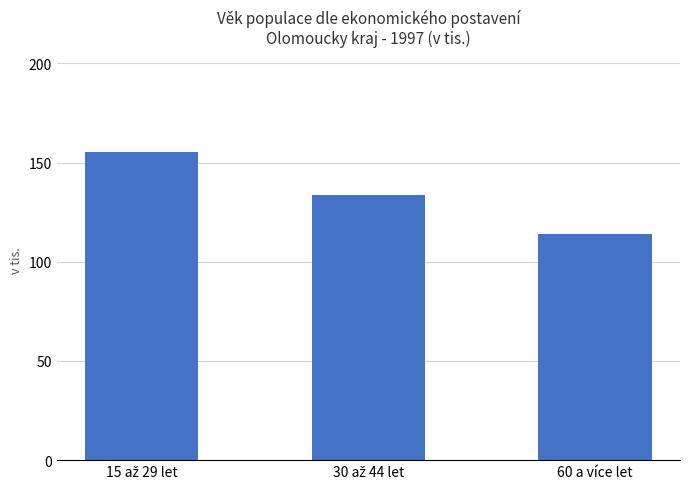

What is the difference between the second highest and minimum values?

19.5